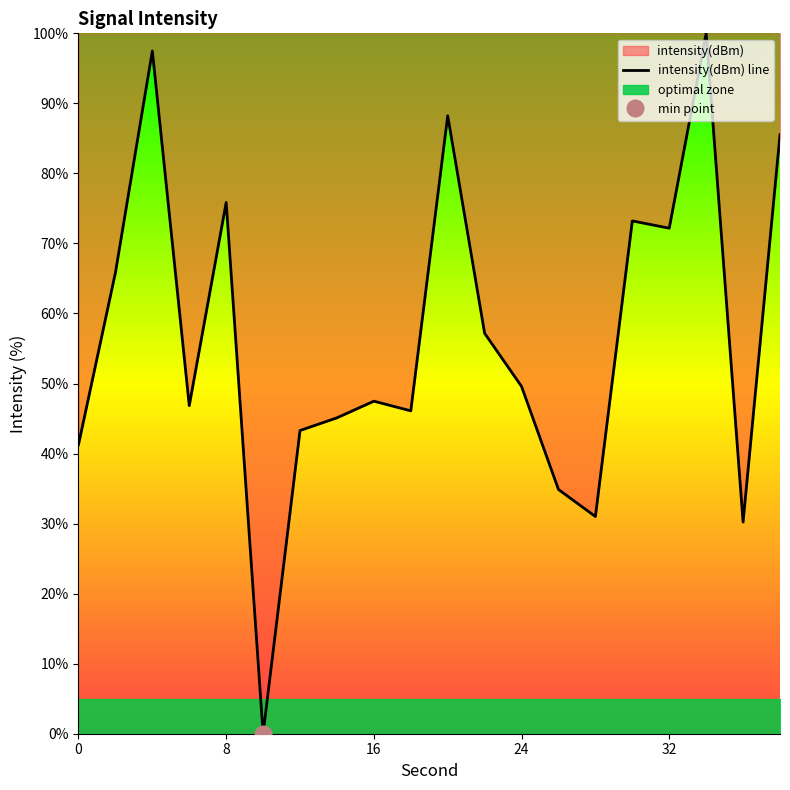

Reading left to right, what are all the values shown in this chart?

0=41.3	2=65.8	4=97.5	6=46.8	8=75.9	10=0.0	12=43.3	14=45.1	16=47.5	18=46.1	20=88.2	22=57.2	24=49.6	26=34.9	28=31.0	30=73.2	32=72.2	34=100.0	36=30.2	38=85.5